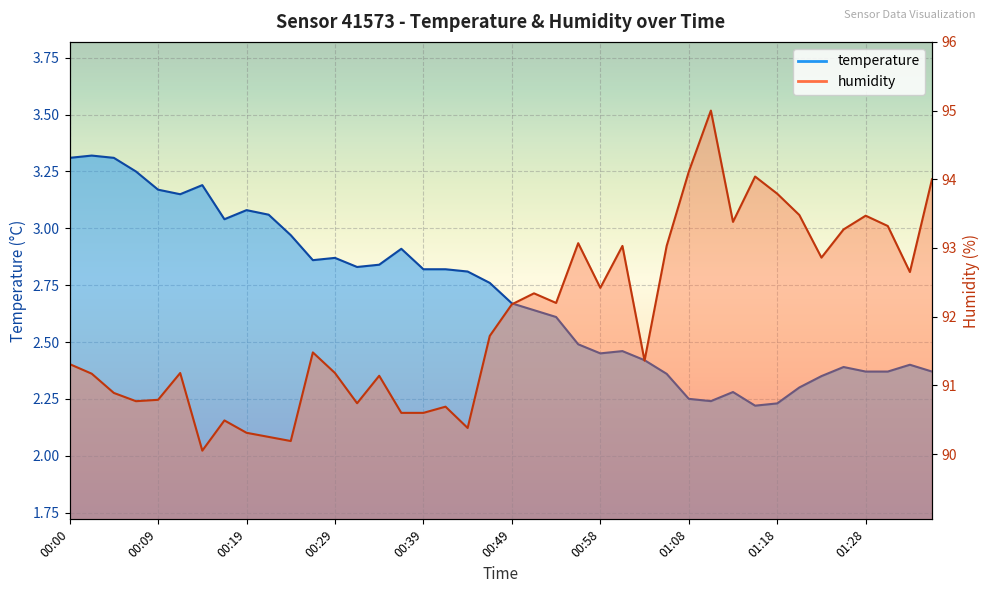

At which category is the sum across all series the highest?

01:11